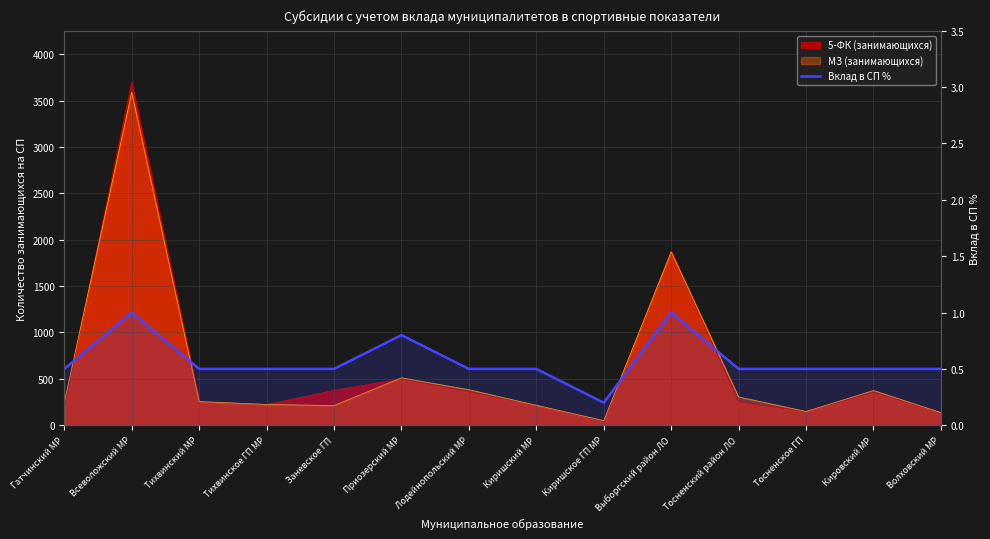

What is the average value?

0.6